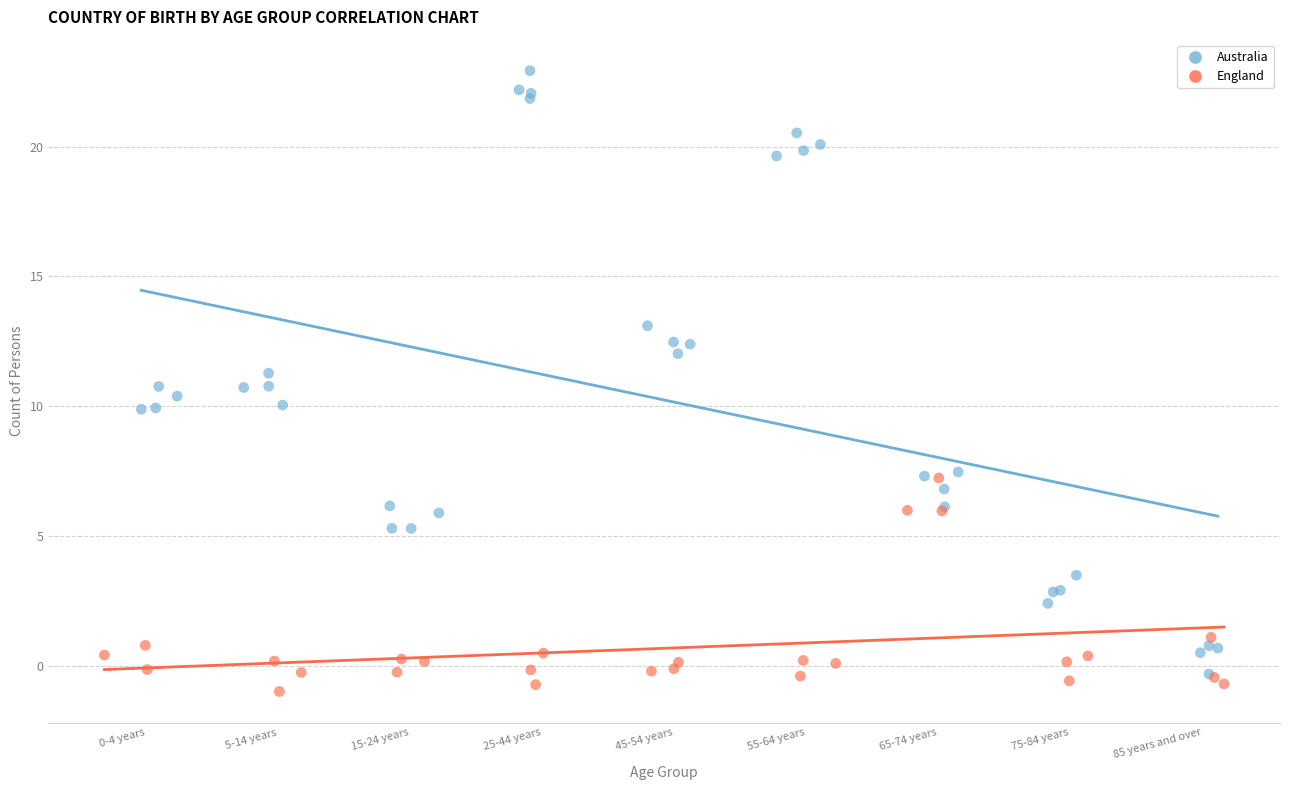

What are all the series names shown in the legend?

Australia, England